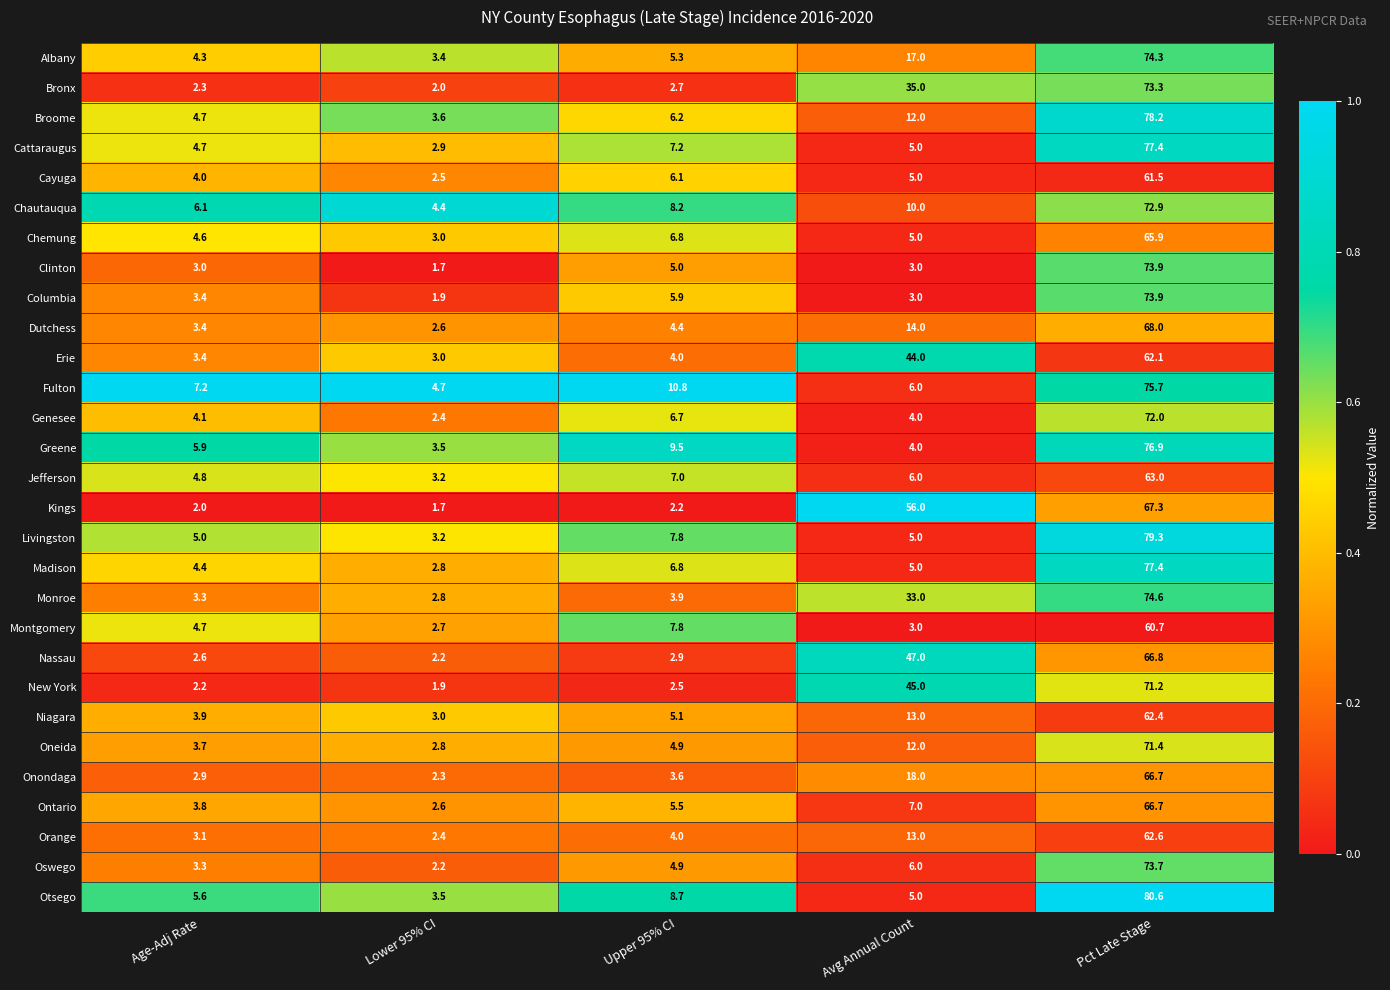

What is the spread (max minus min) of values at Pct Late Stage?

19.9